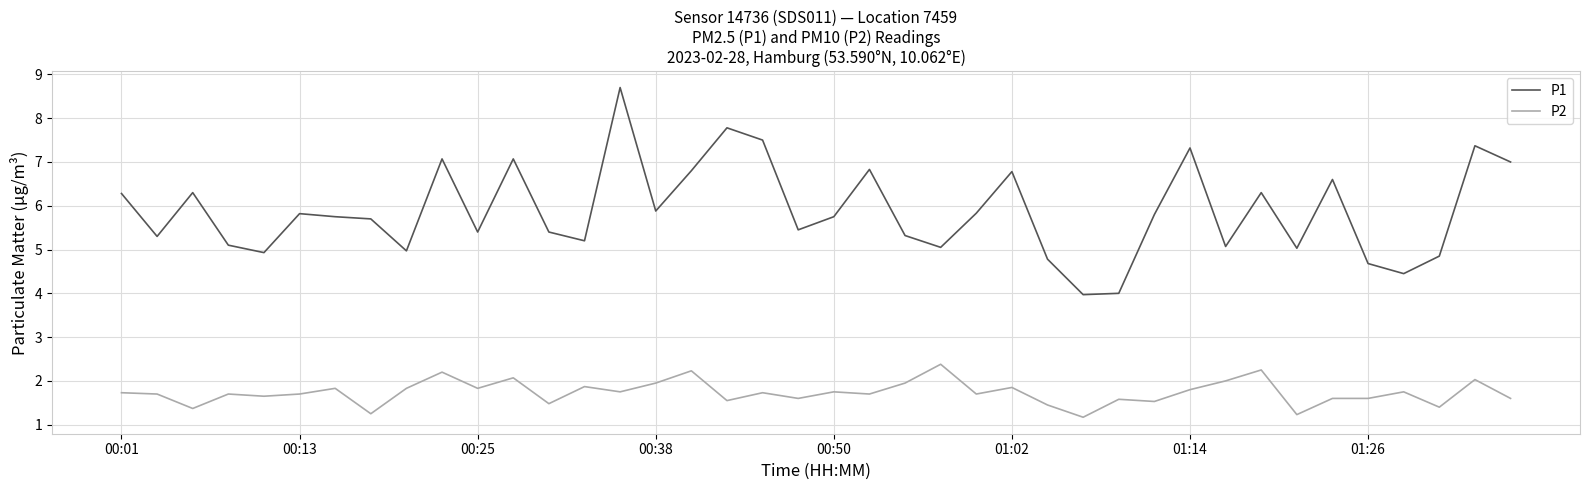

How many lines are shown in the chart?

2